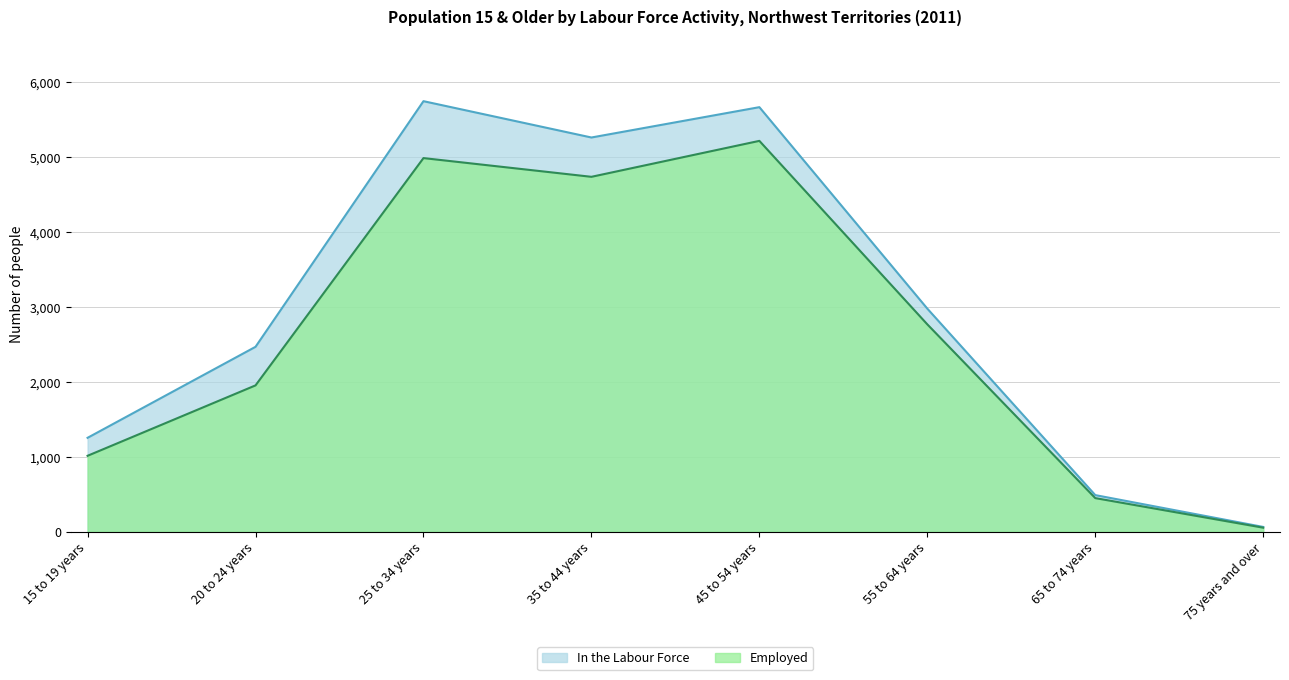

What is the label of the 1st point from the right?

75 years and over